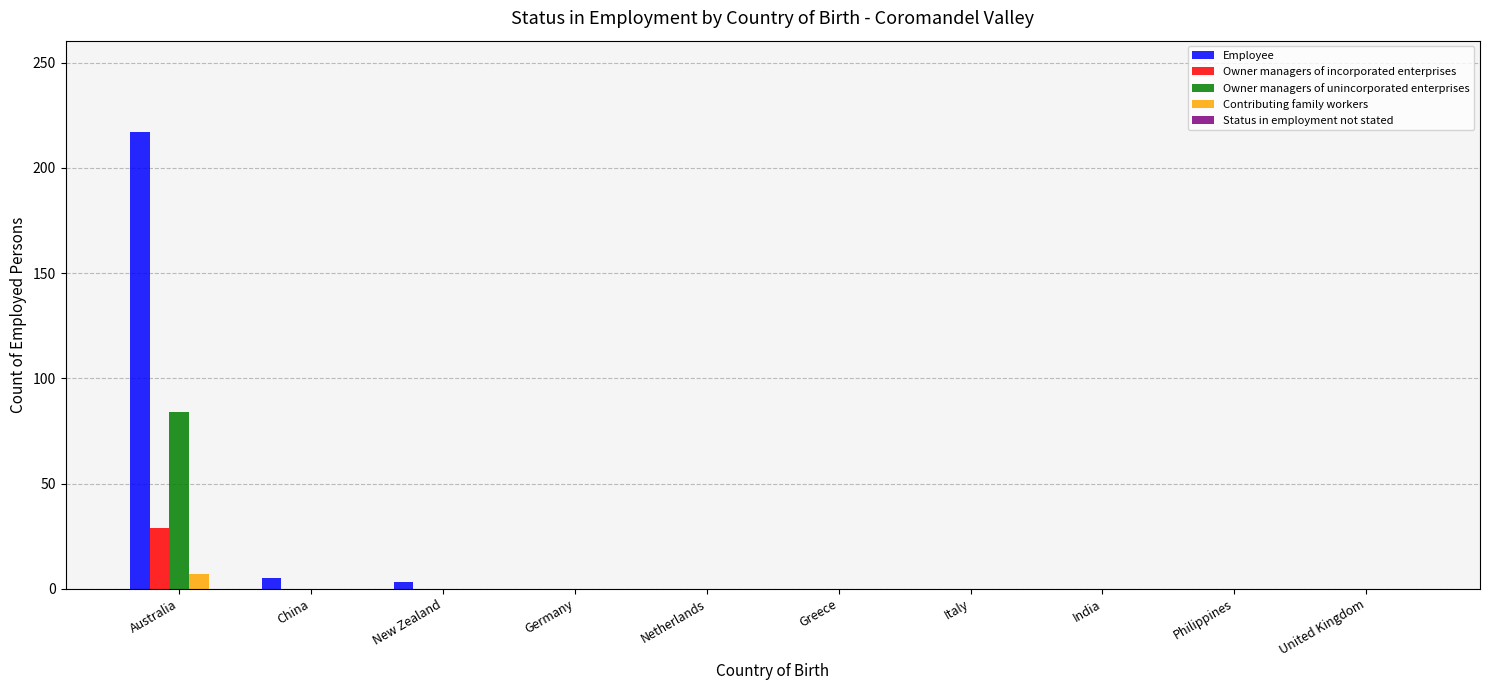

What is the maximum value shown in the chart?

217